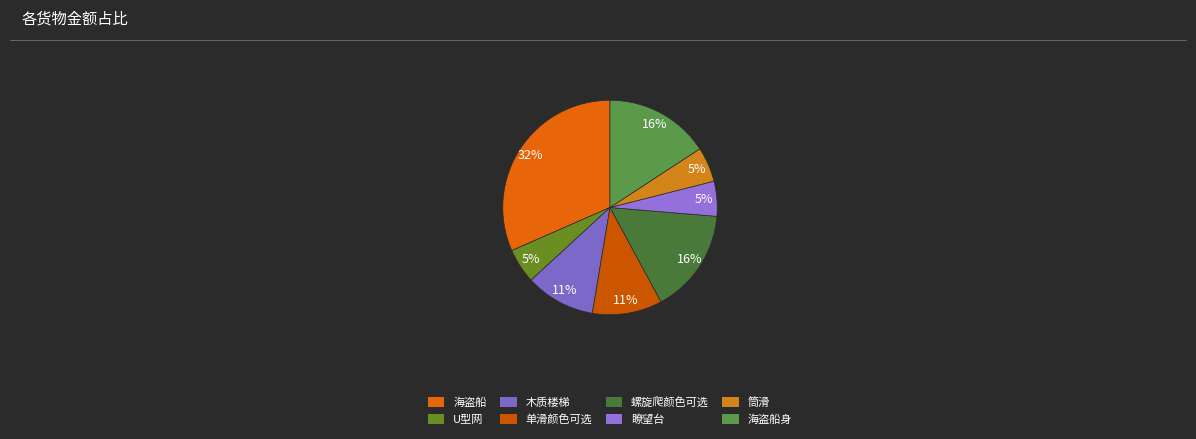

What percentage is the 筒滑 slice, to the nearest percent?

5%